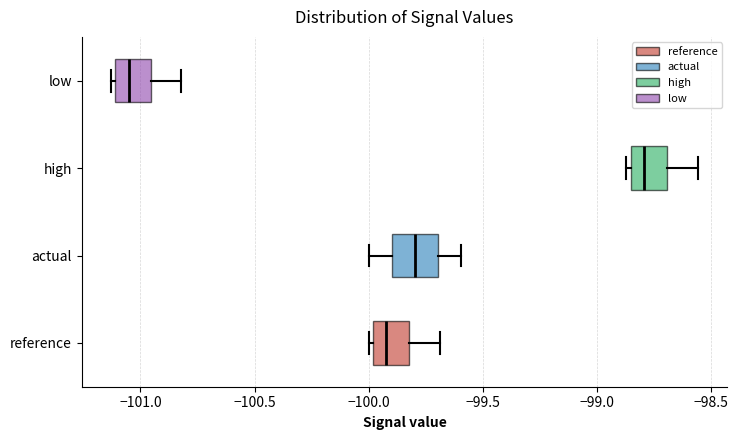

Reading bottom to top, read every box against the x-axis: the position of its median line, the range the box covers, and the ends of its whiskers. The values are not printed on the chart, so give them approximately, as read against the axis.

reference: median -99.90, box -100.00 to -99.80, whiskers -100.00 (just left of the box's left edge) to -99.70
actual: median -99.80, box -99.90 to -99.70, whiskers -100.00 to -99.60
high: median -98.80, box -98.85 to -98.70, whiskers -98.85 (just left of the box's left edge) to -98.55
low: median -101.05, box -101.10 to -100.95, whiskers -101.15 to -100.80